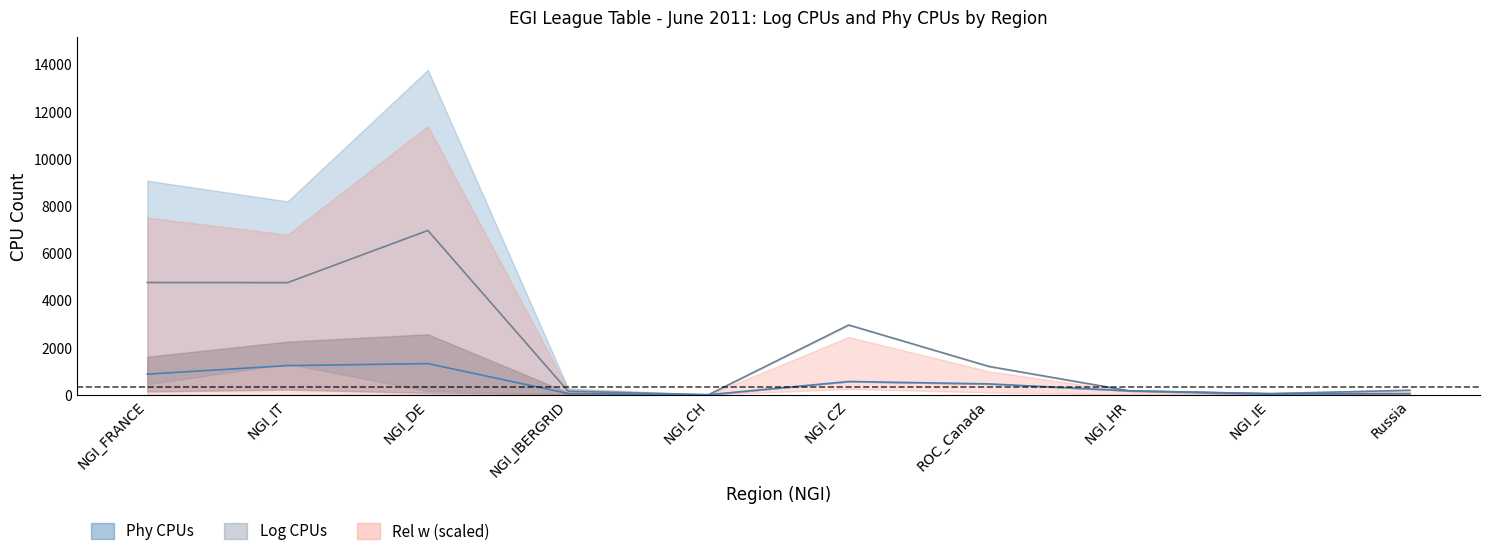

What is the total value across all series at NGI_FRANCE?

5631.0